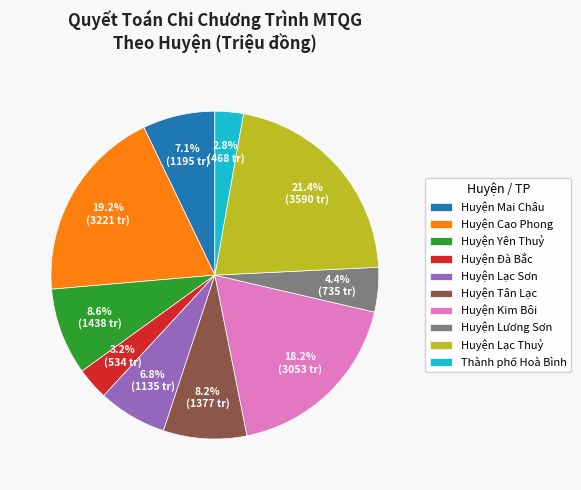

True or false: Huyện Yên Thuỷ accounts for 9% of the total.

True